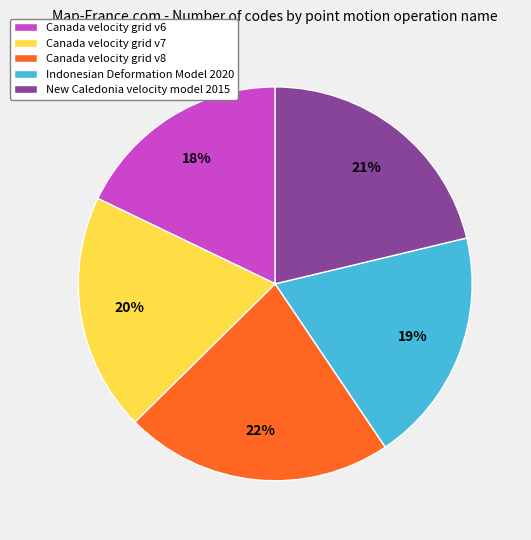

Which slice is the largest?

Canada velocity grid v8